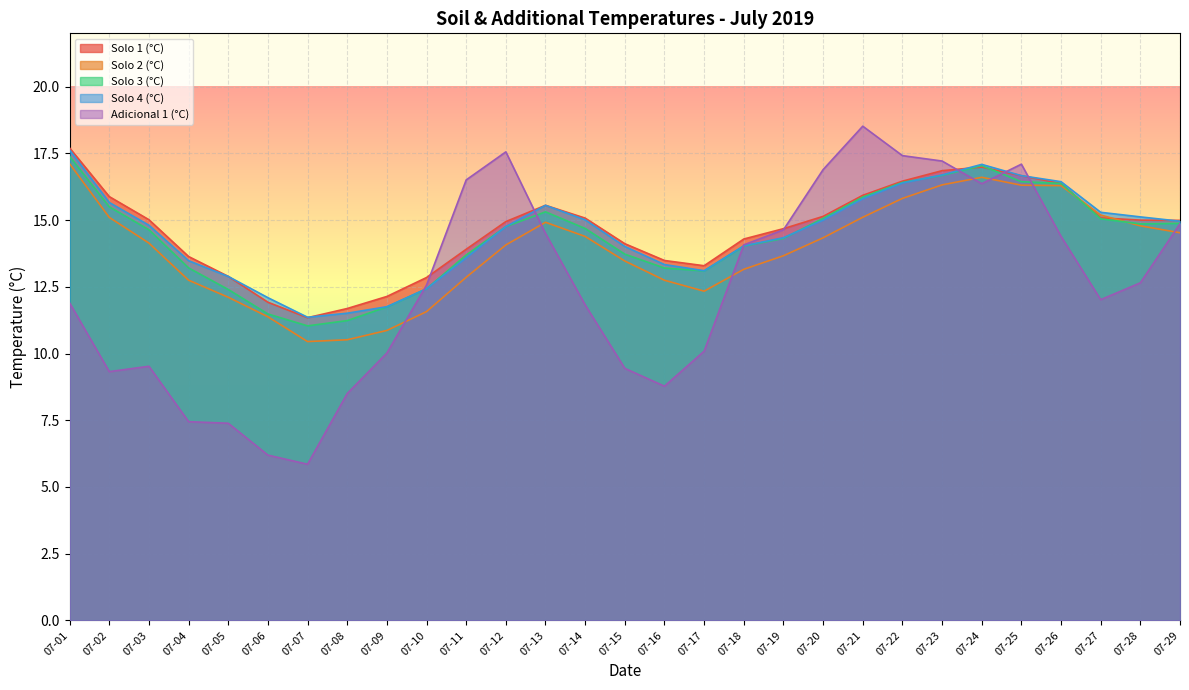

Between 07-21 and 07-23, which series saw the biggest shift?

Adicional 1 (°C)